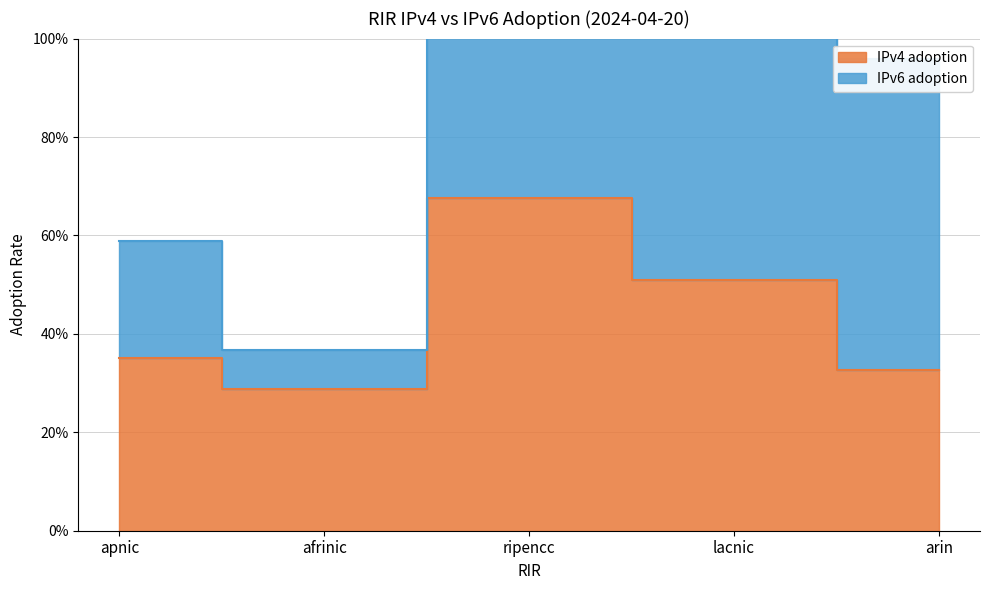

True or false: the data has more than 1 interior local peaks.

False